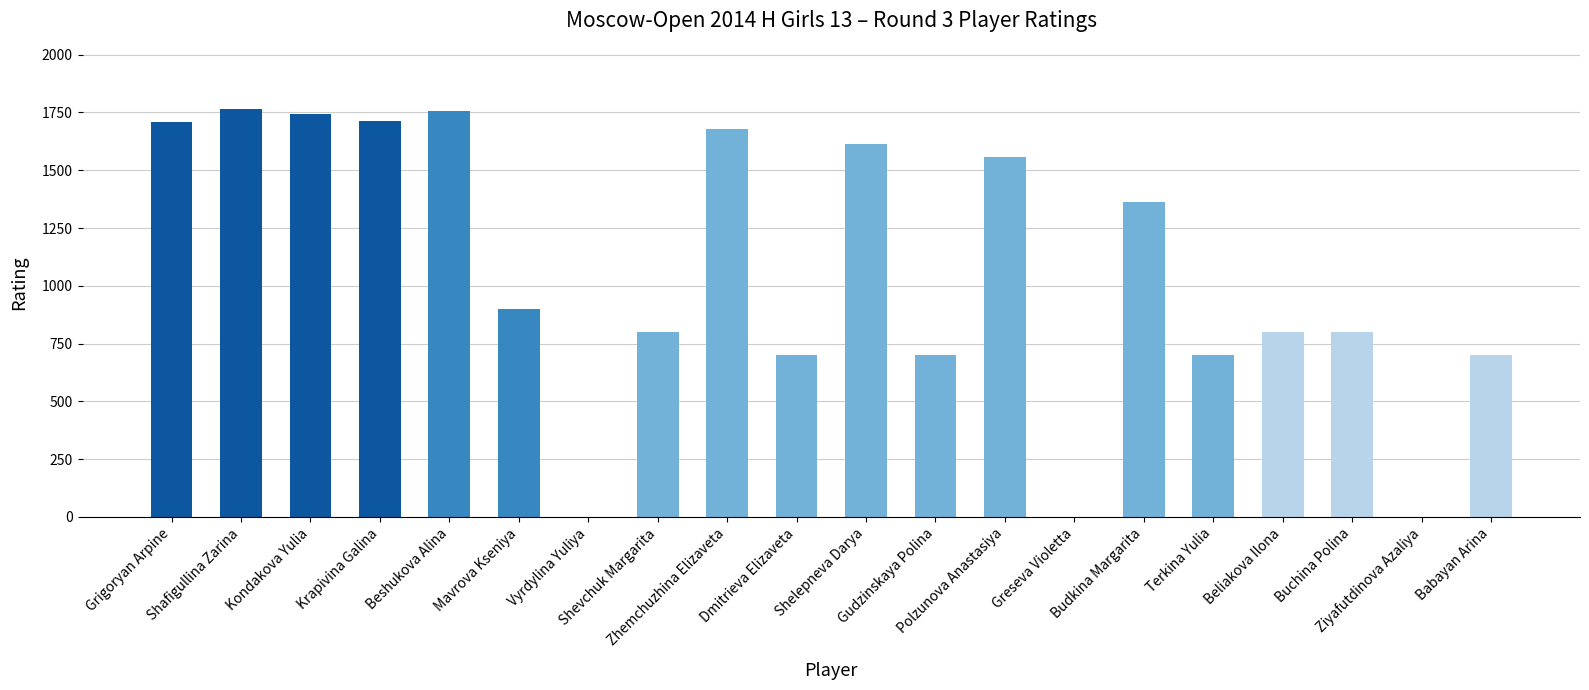

At which label is the value closest to 882?

Mavrova Kseniya